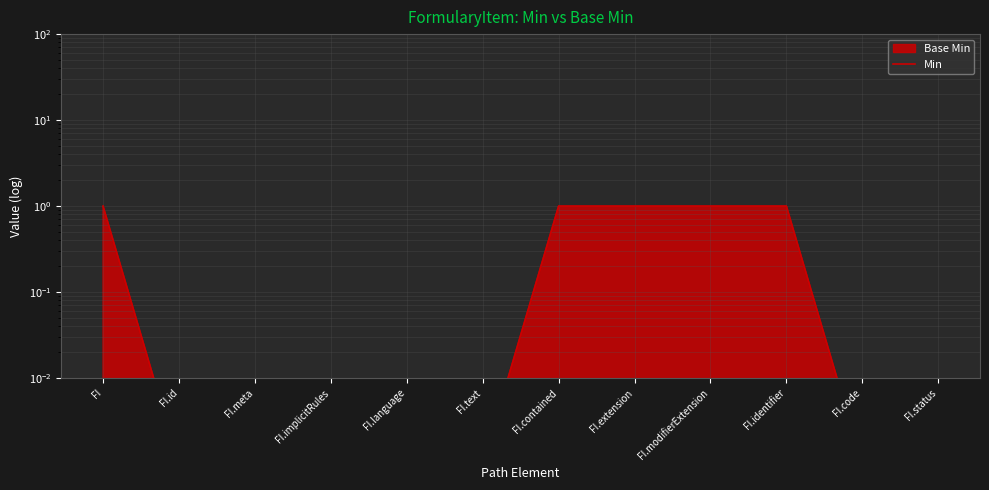

List the labels in order of value, largest first.

FI, FI.contained, FI.extension, FI.modifierExtension, FI.identifier, FI.id, FI.meta, FI.implicitRules, FI.language, FI.text, FI.code, FI.status